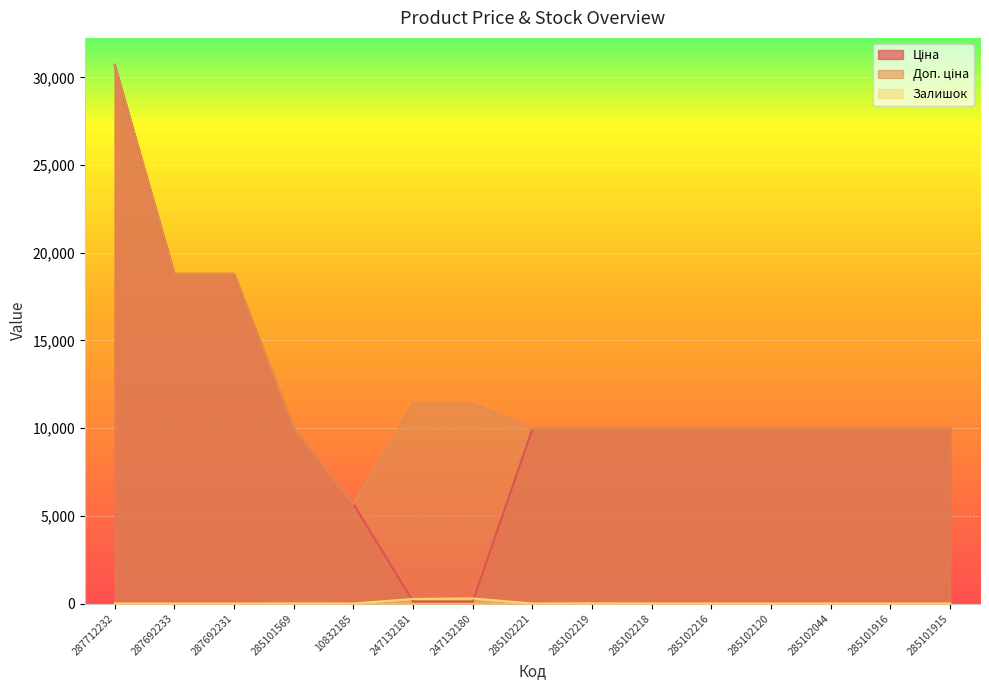

Does the chart display data point markers on the line(s)?

No